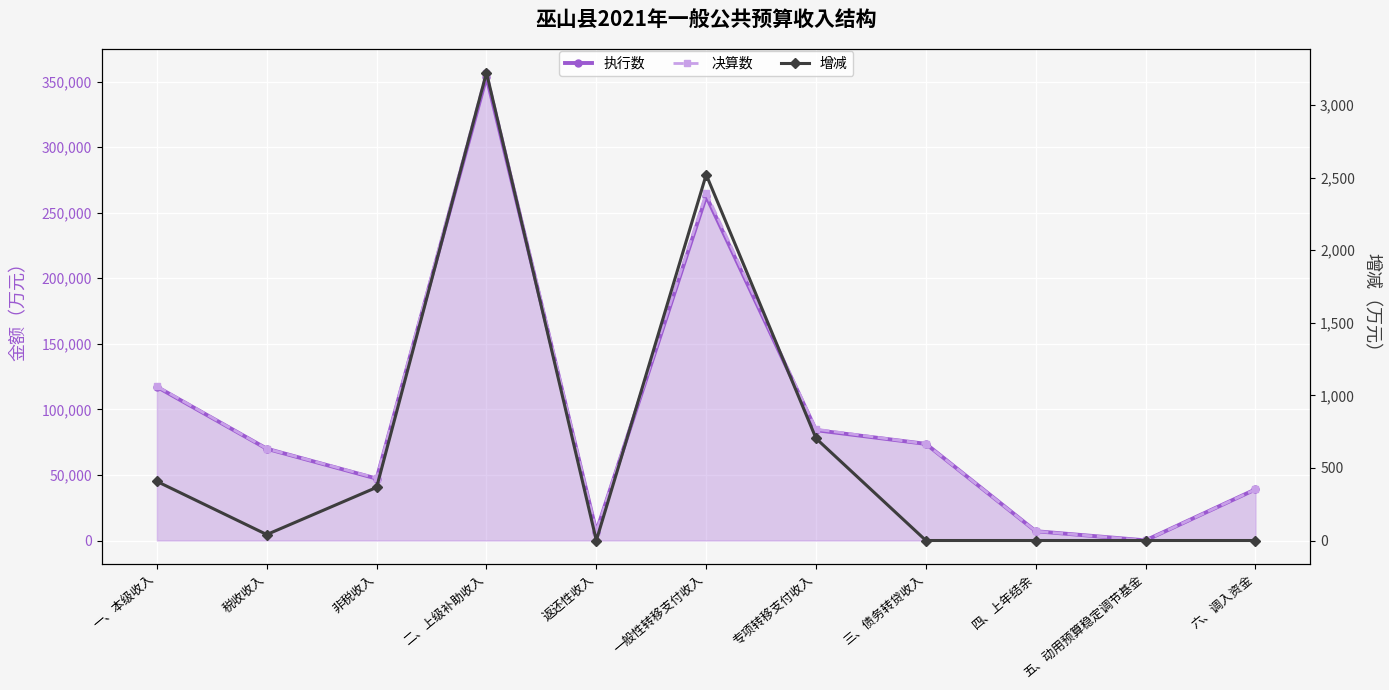

The 增减 series shows 72 at 税收收入. True or false?

False